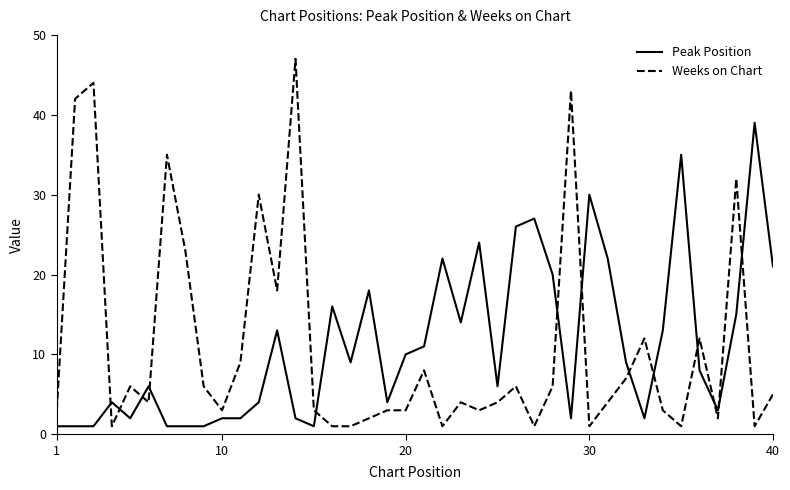

At how many categories does at least one series exceed 46?

1